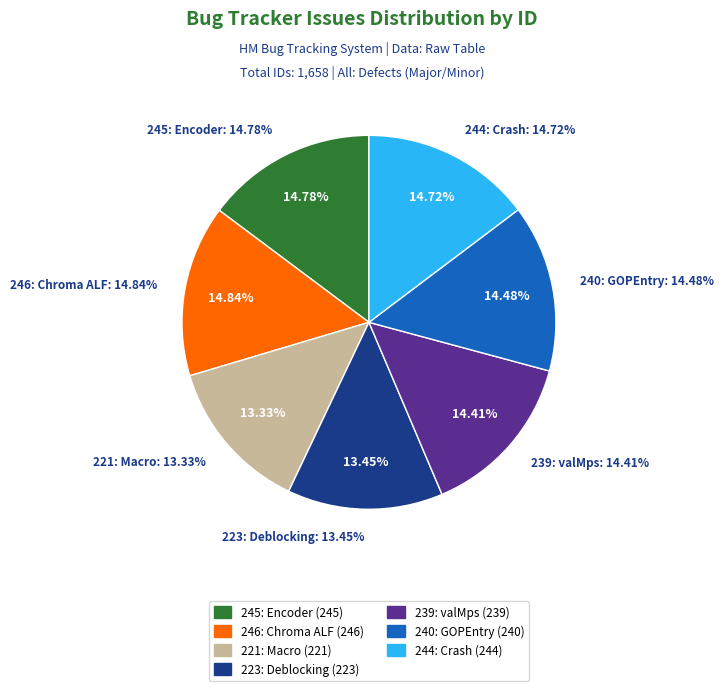

True or false: 245: Encoder results accounts for 15% of the total.

True